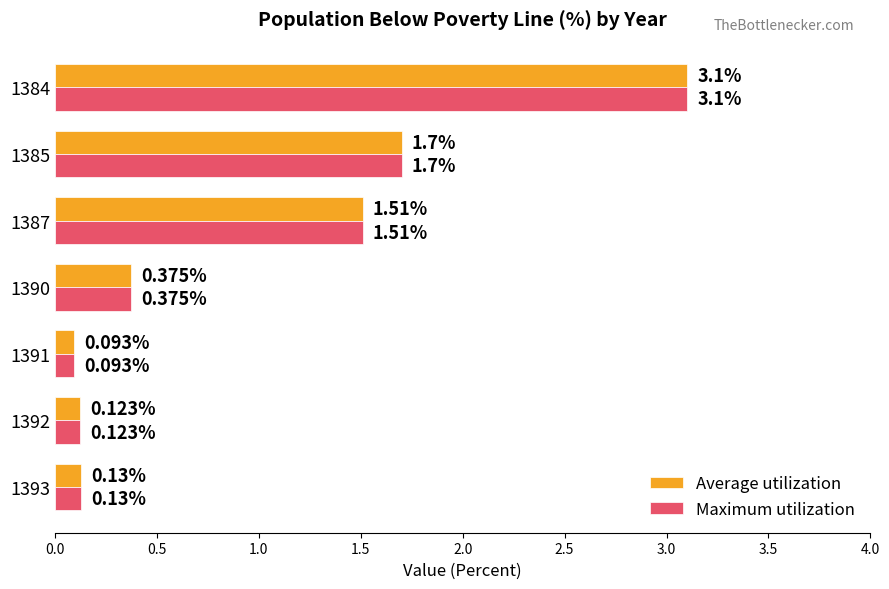

At which label does Average utilization reach its peak?

1384